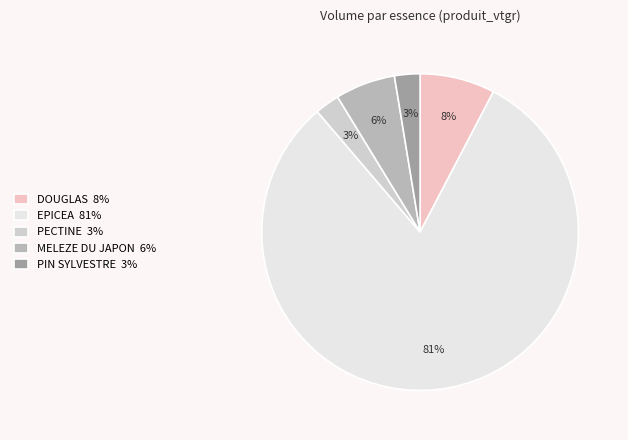

What percentage is the PIN SYLVESTRE 3% slice, to the nearest percent?

3%